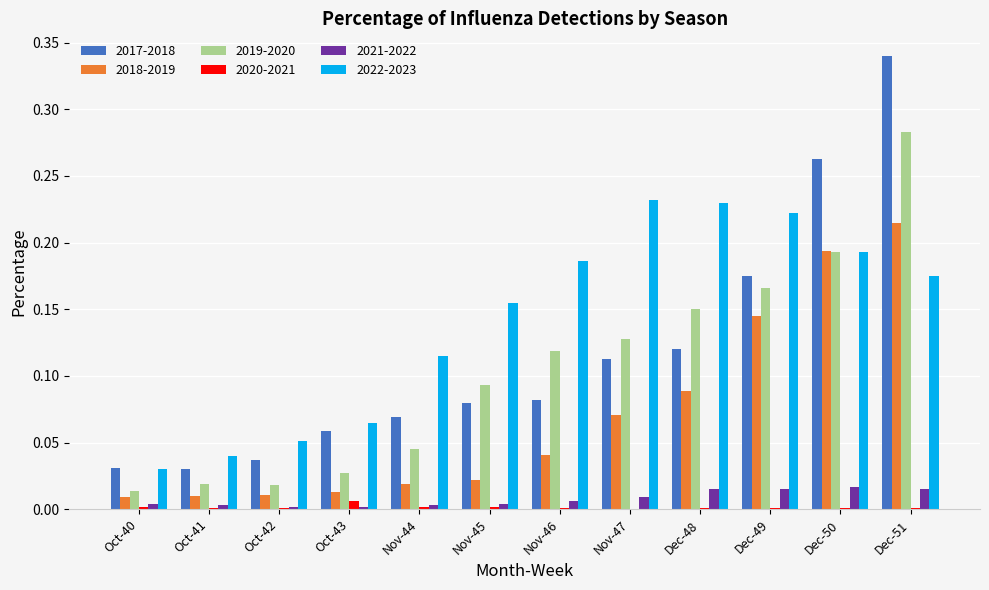

At which category is the sum across all series the highest?

Dec-51